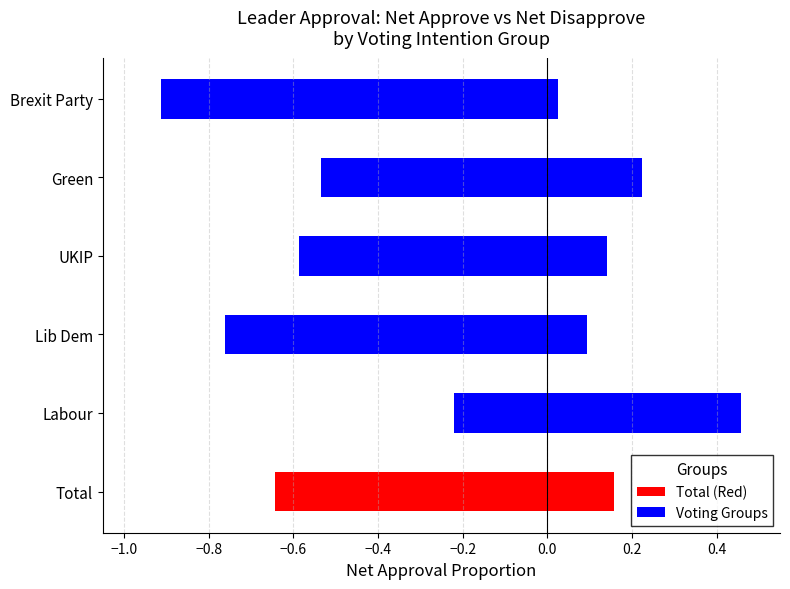

Which series has the largest range (max minus min)?

Net: Disapprove